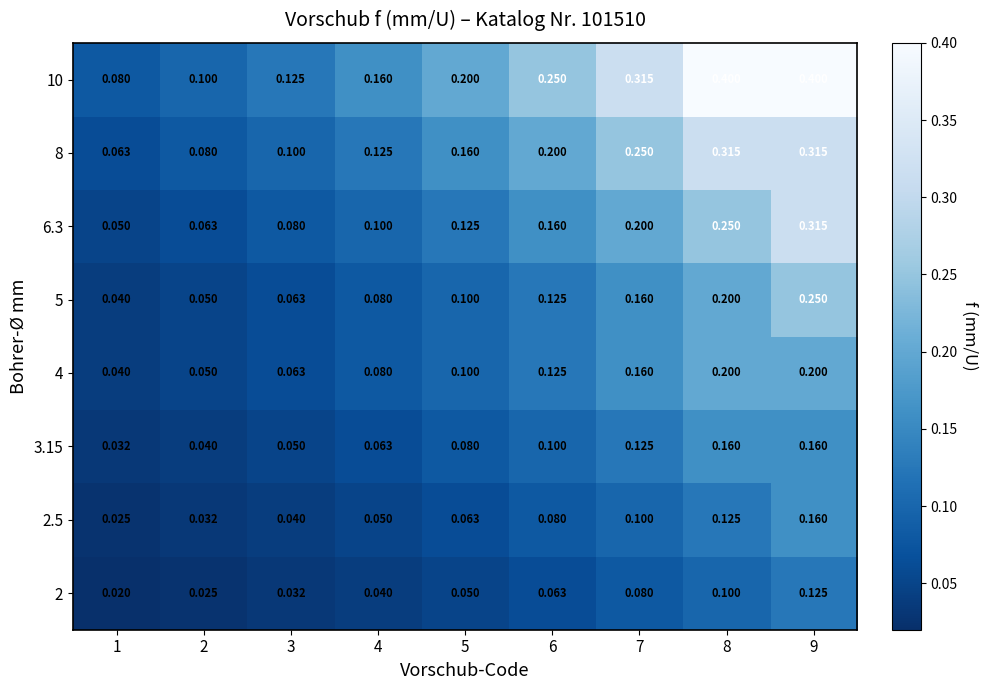

Is the value of 10 at 4 greater than the value of 6.3 at 5?

Yes